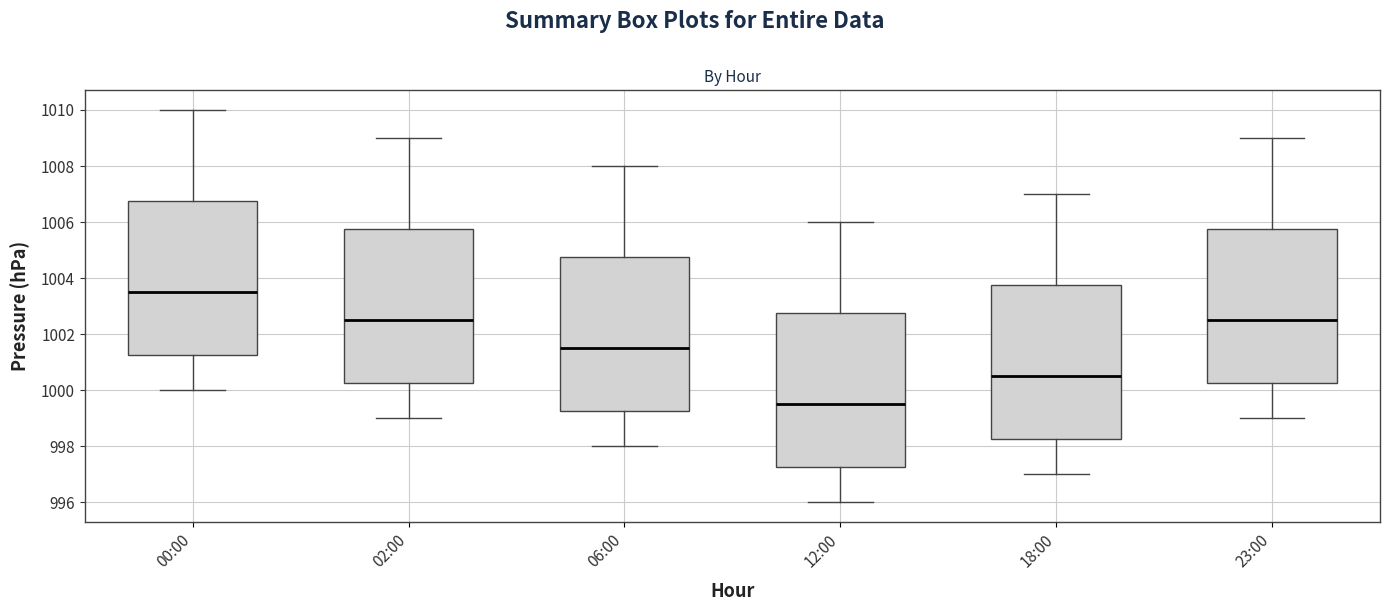

Reading left to right, transcribe this box plot: for each box, give where its median line is, the range the box spans, and where its two whiskers end, as read against the y-axis. The values are not printed on the chart, so give them approximately, as read against the axis.

00:00: median 1003.6, box 1001.2 to 1006.8, whiskers 1000.0 to 1010.0
02:00: median 1002.6, box 1000.2 to 1005.8, whiskers 999.0 to 1009.0
06:00: median 1001.6, box 999.2 to 1004.8, whiskers 998.0 to 1008.0
12:00: median 999.6, box 997.2 to 1002.8, whiskers 996.0 to 1006.0
18:00: median 1000.6, box 998.2 to 1003.8, whiskers 997.0 to 1007.0
23:00: median 1002.6, box 1000.2 to 1005.8, whiskers 999.0 to 1009.0